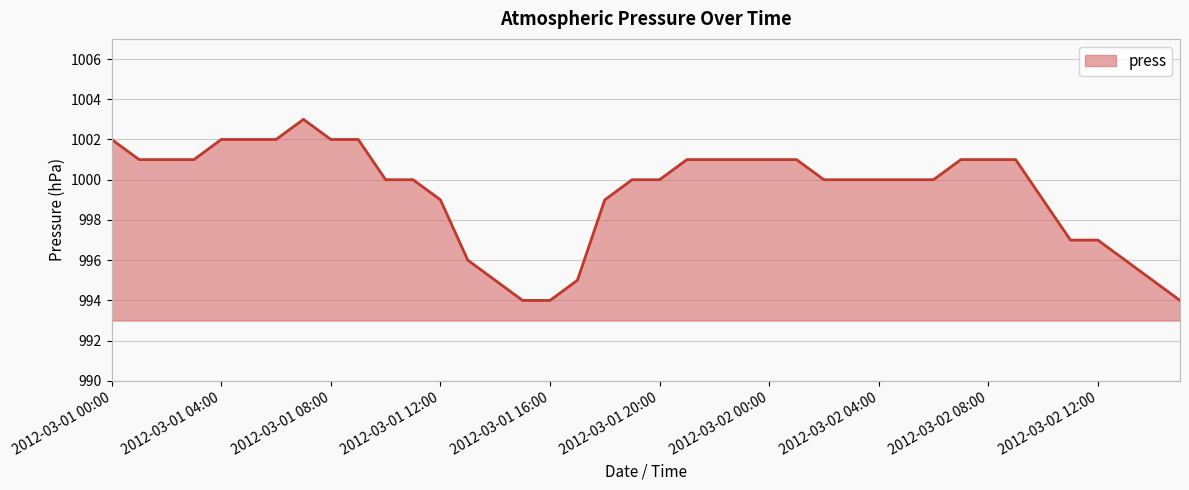

What is the smallest value displayed?

994